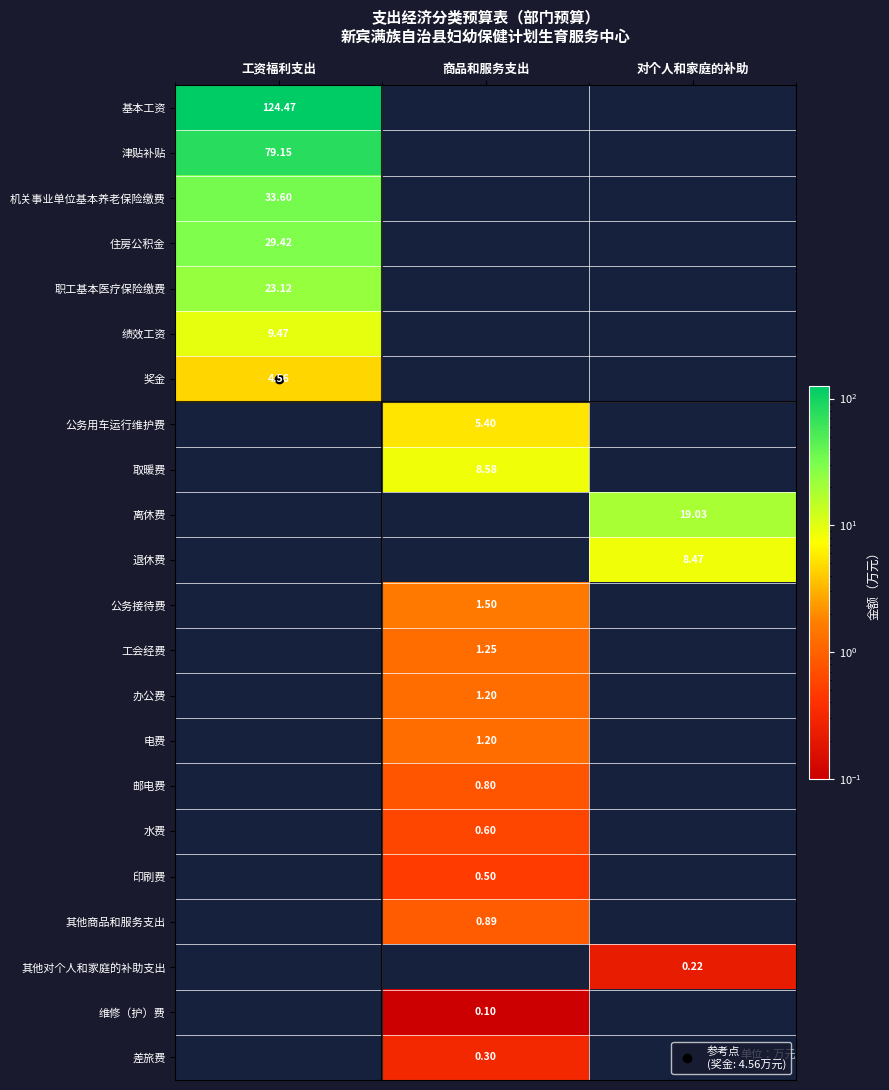

At which category does the chart reach its minimum across all series?

商品和服务支出